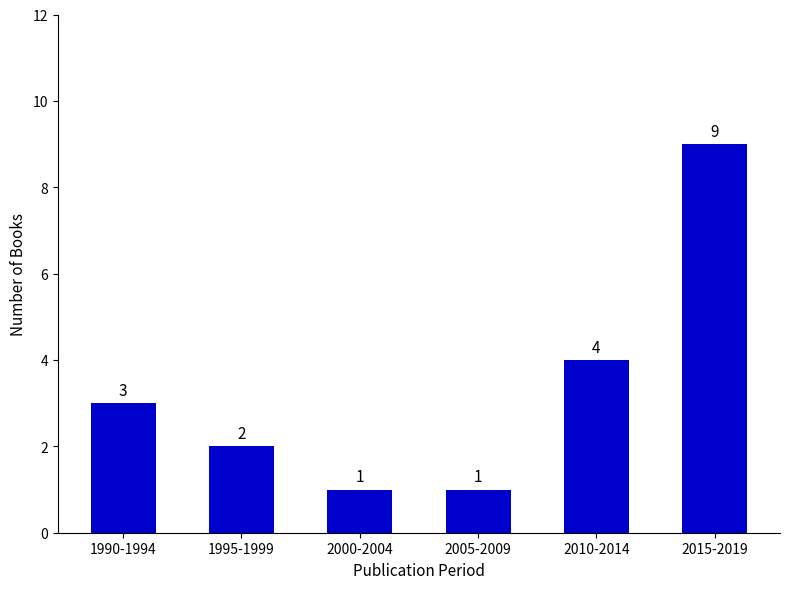

What is the change in value from 1995-1999 to 2010-2014?

+2